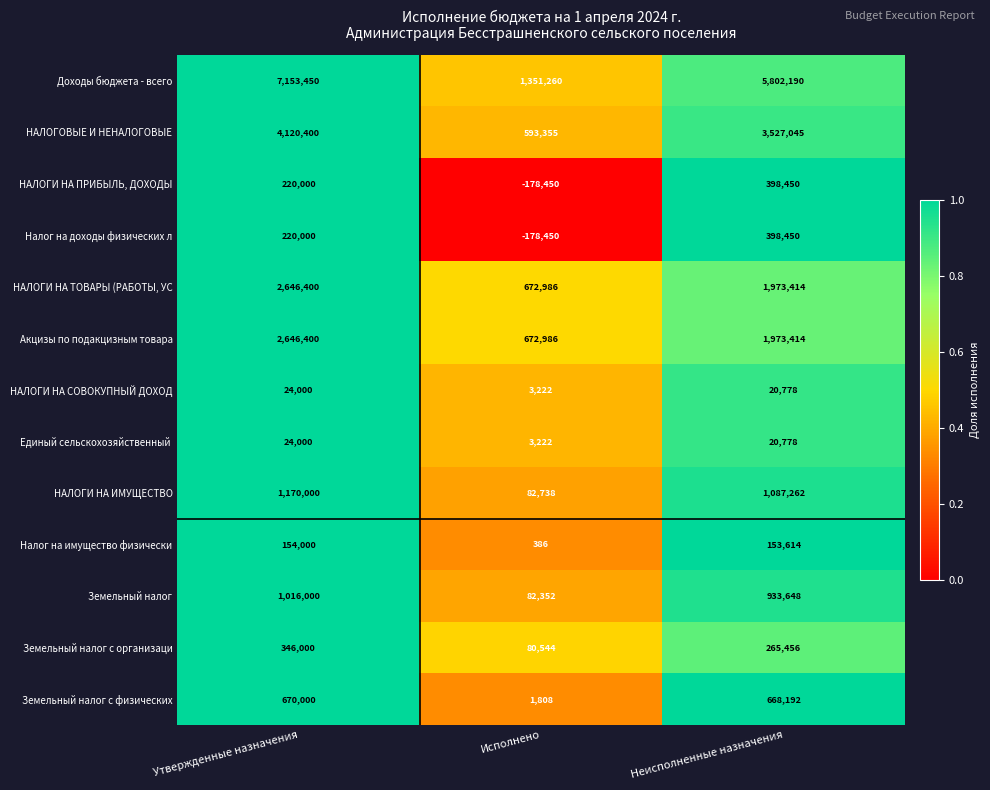

At how many categories does at least one series exceed 0?

3